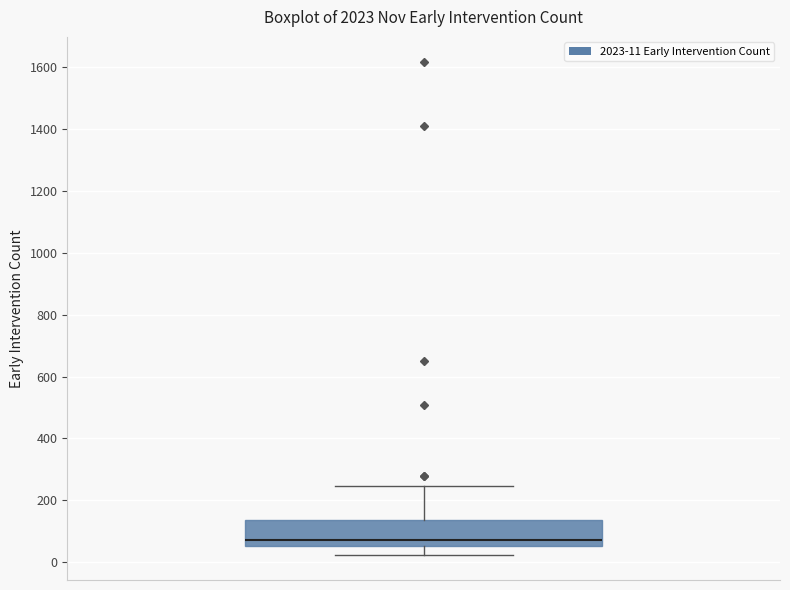

Read this box plot against the y-axis: the position of the median line, the range covered by the box, and the ends of both whiskers. The values are not printed on the chart, so give them approximately, as read against the axis.

median 80, box 60 to 140, whiskers 20 to 240